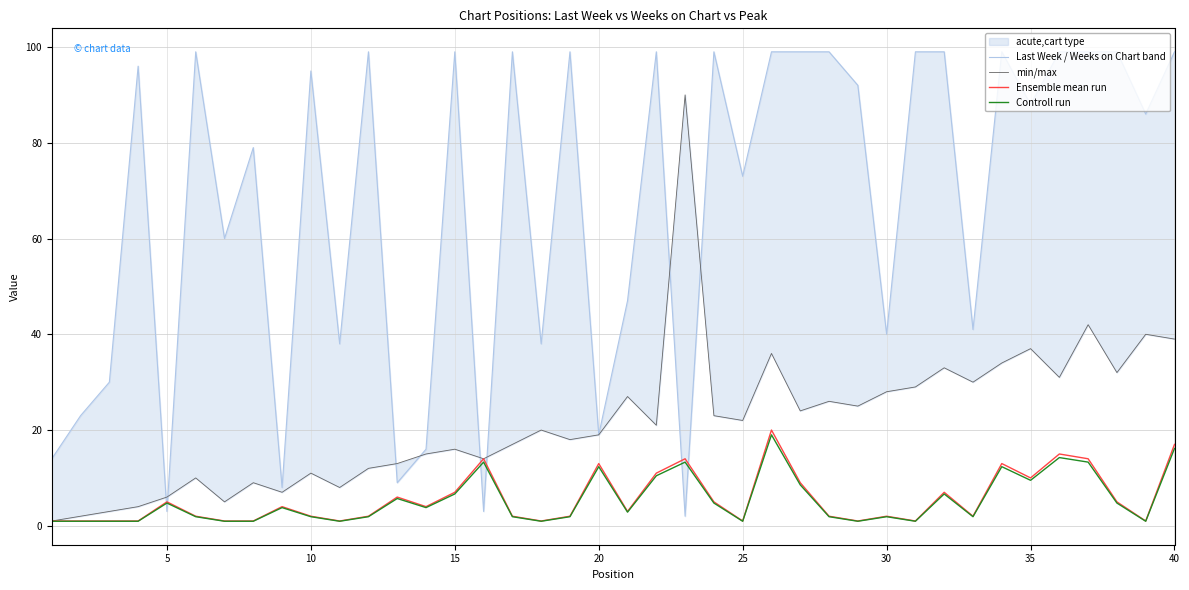

What is the average value of the min/max series?

22.0